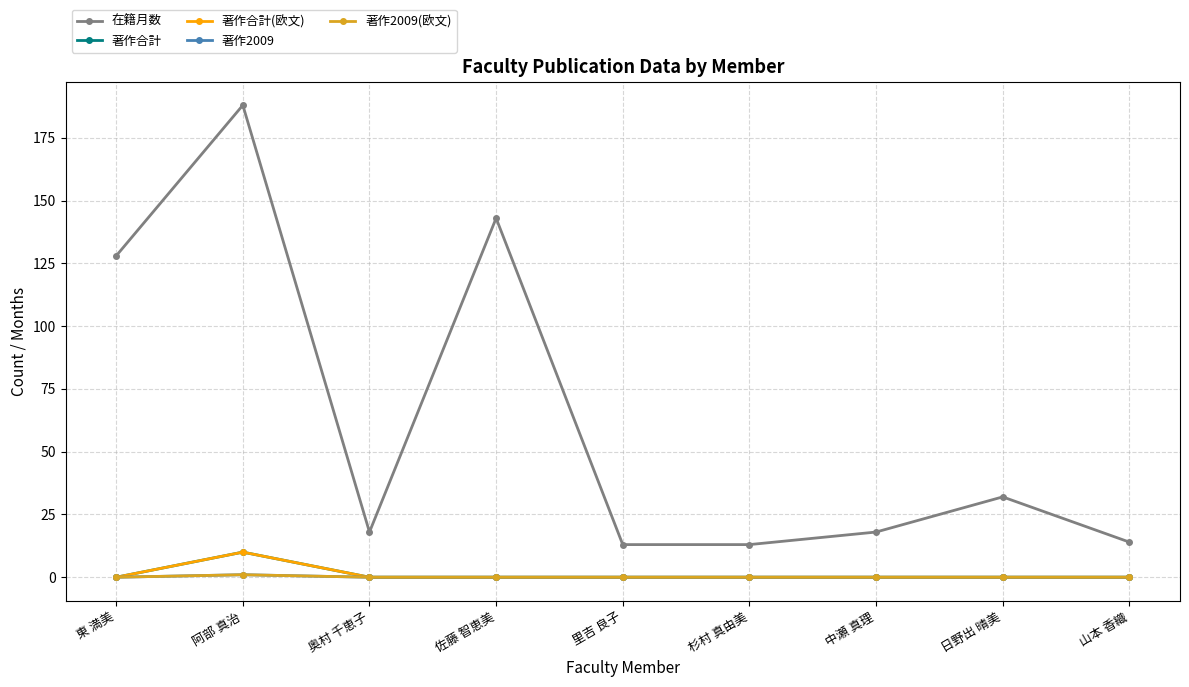

The 著作合計 series shows 5 at 中瀬 真理. True or false?

False